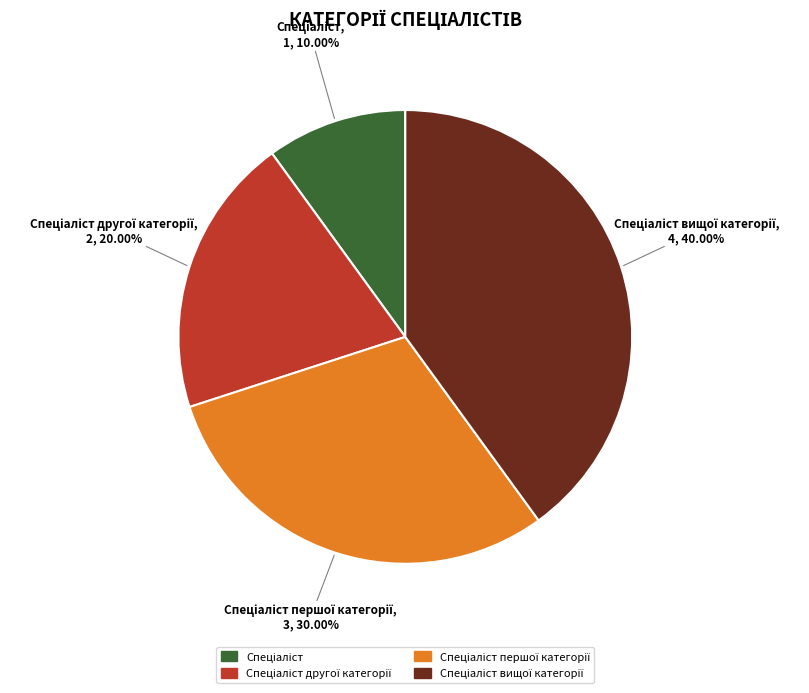

Is there any slice that represents more than half of the pie?

No